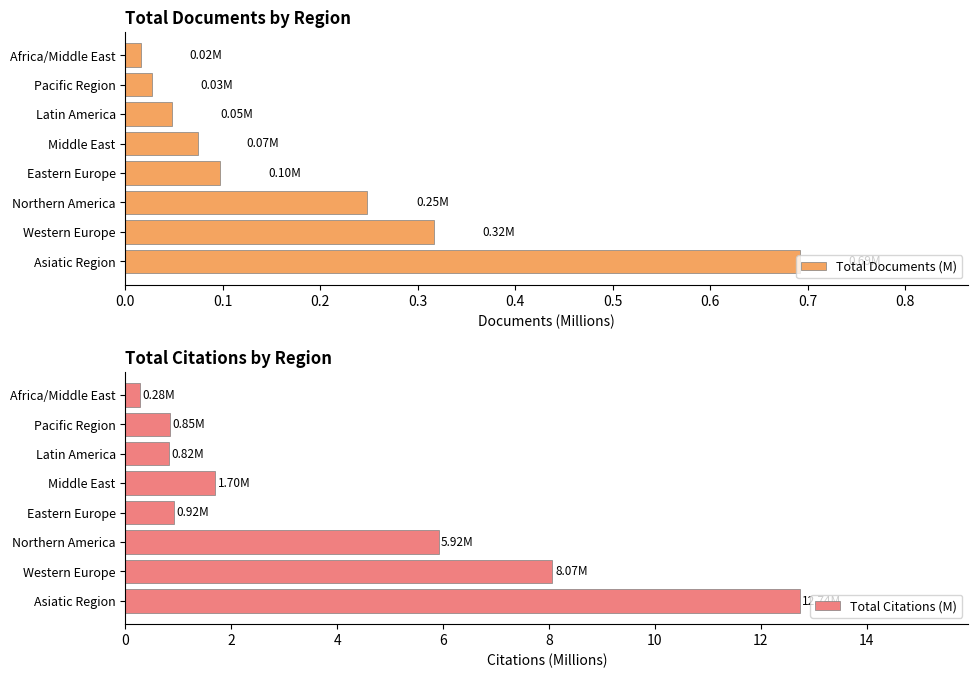

Rank the series by their maximum value, from highest to lowest.

Total Citations (M), Total Documents (M)